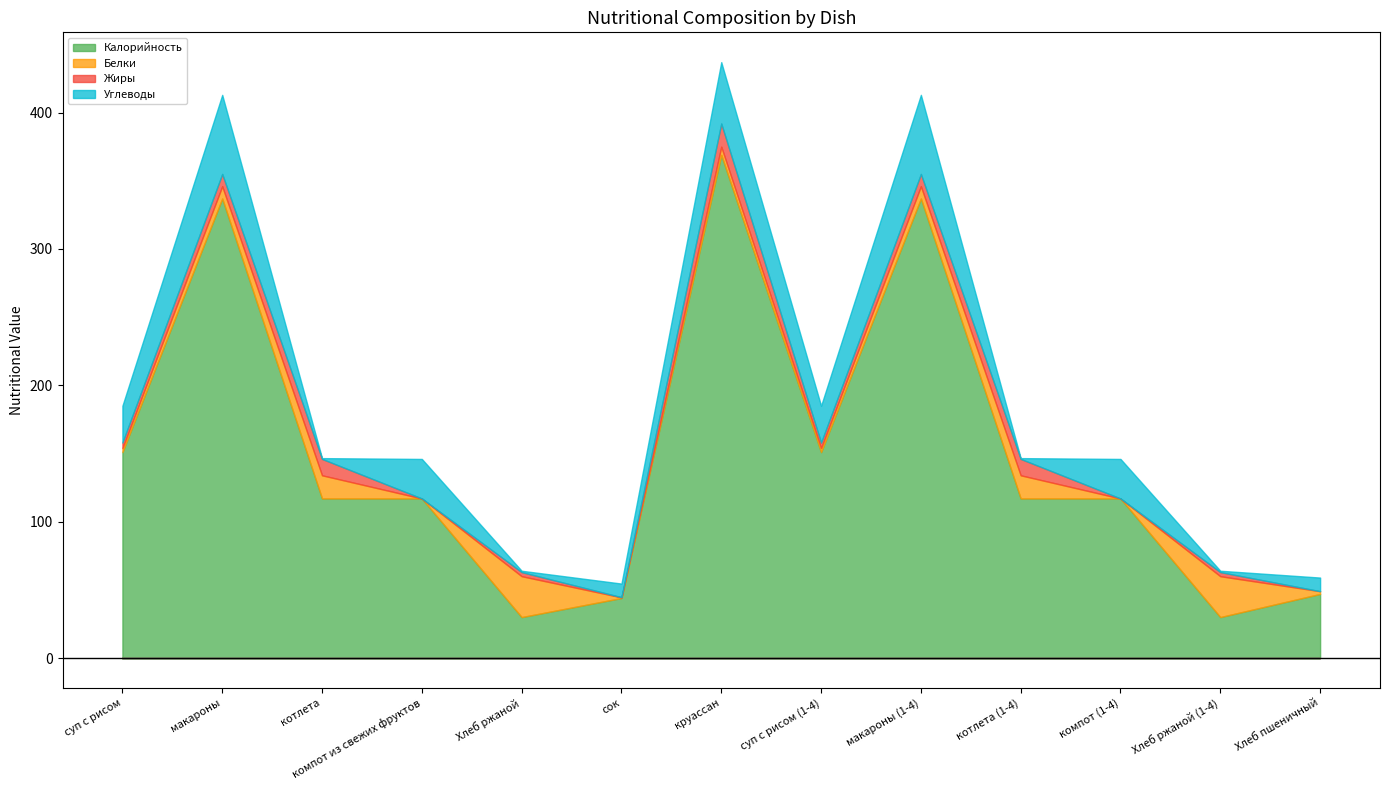

Where is the first local maximum for Белки?

котлета